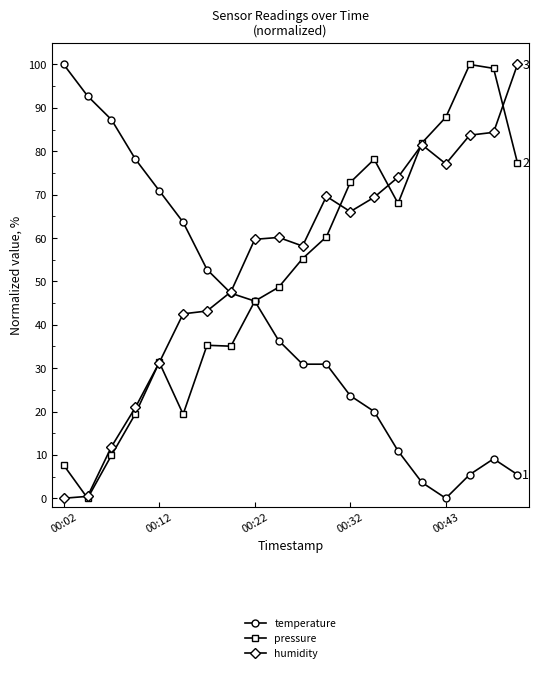

What is the highest value of the temperature series?

100.0